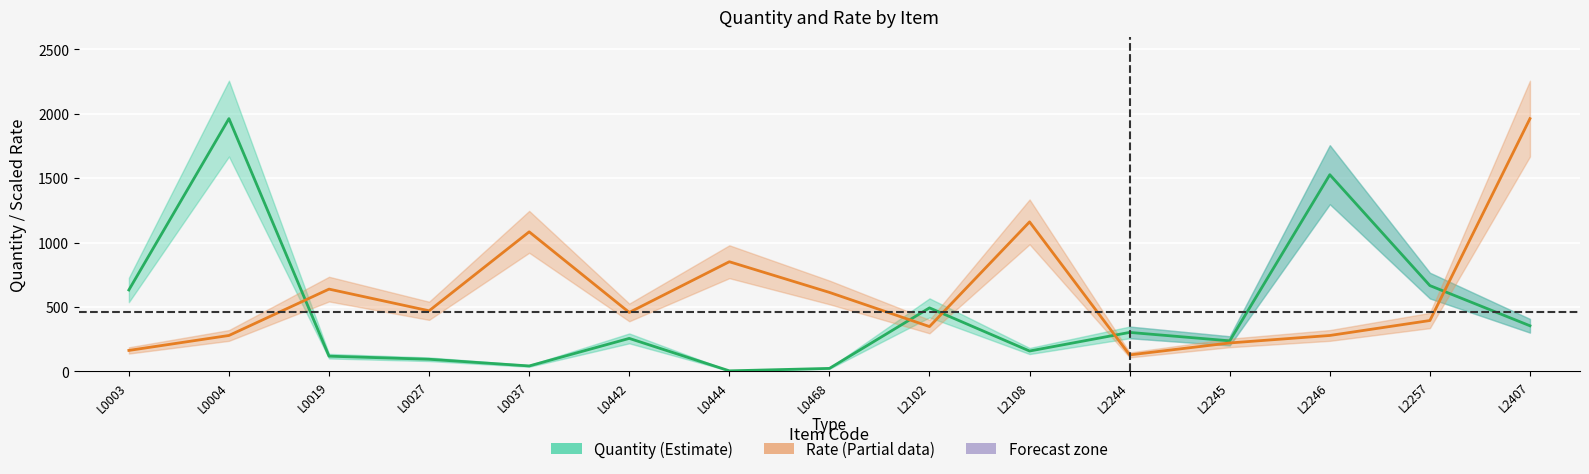

True or false: Rate (scaled) has a value of 1160.7 at L2108.

True